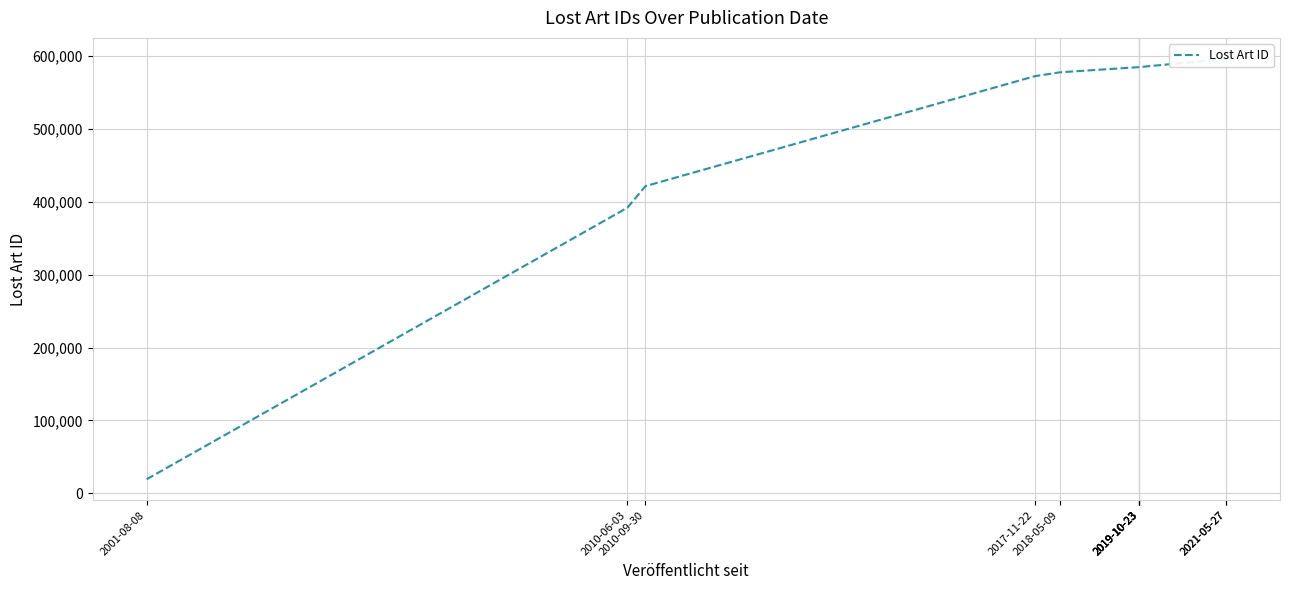

How many lines are shown in the chart?

1